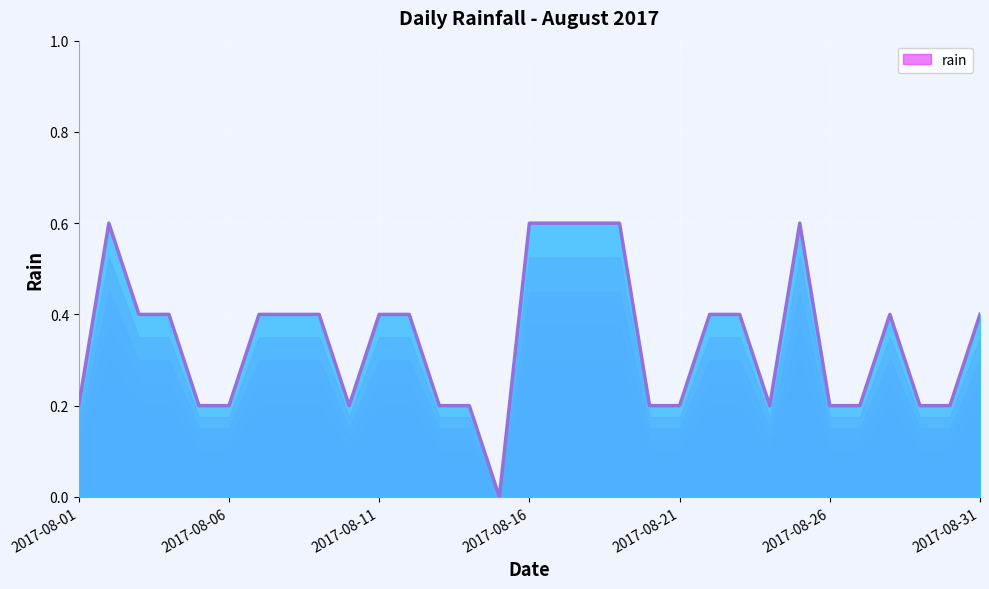

Reading left to right, transcribe all the data shown in this chart.

0.2	0.6	0.4	0.4	0.2	0.2	0.4	0.4	0.4	0.2	0.4	0.4	0.2	0.2	0.0	0.6	0.6	0.6	0.6	0.2	0.2	0.4	0.4	0.2	0.6	0.2	0.2	0.4	0.2	0.2	0.4